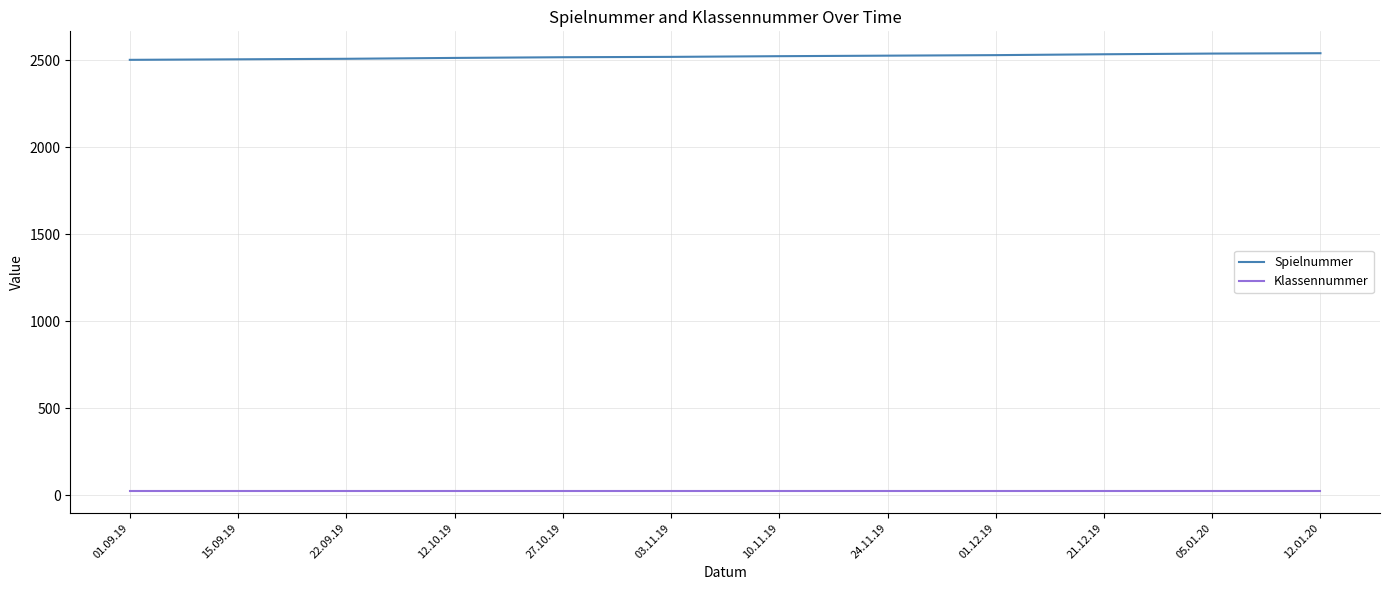

What is the average value of the Spielnummer series?

2521